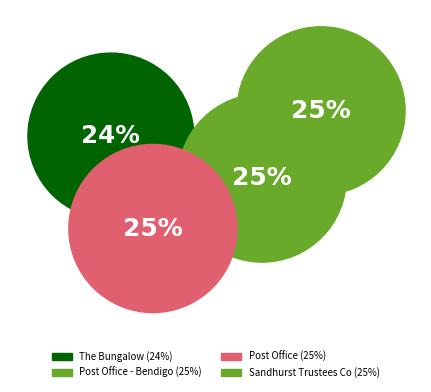

What is the ratio of the value at Post Office to the value at The Bungalow?

1.0